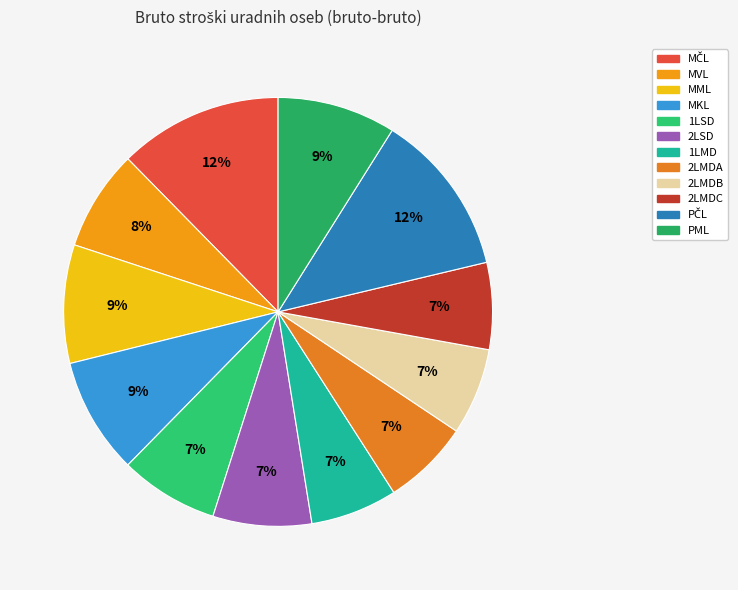

Count the number of slices in the pie.

12